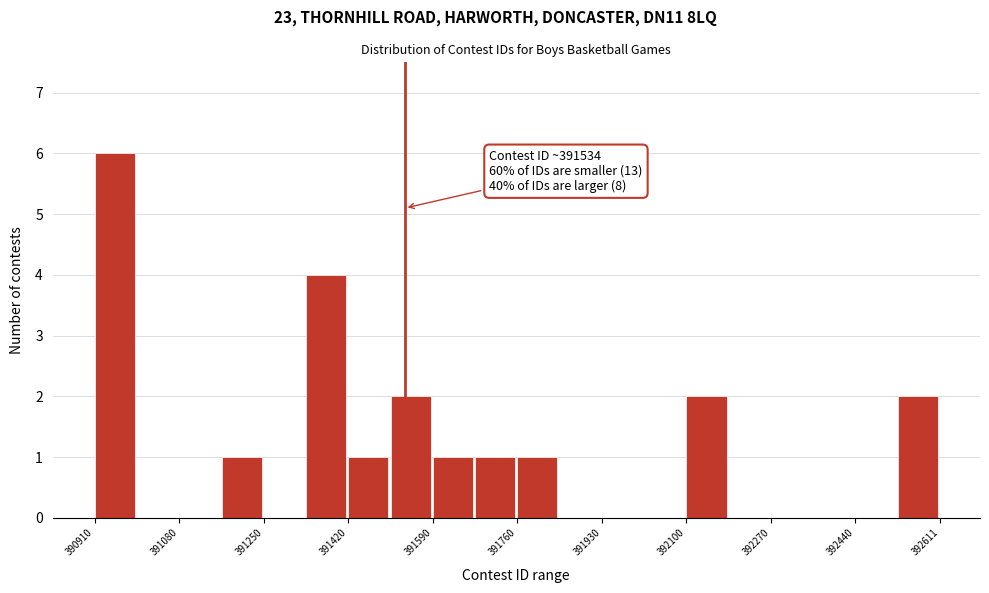

Which range on the x-axis has the tallest bar?

390920 to 391000